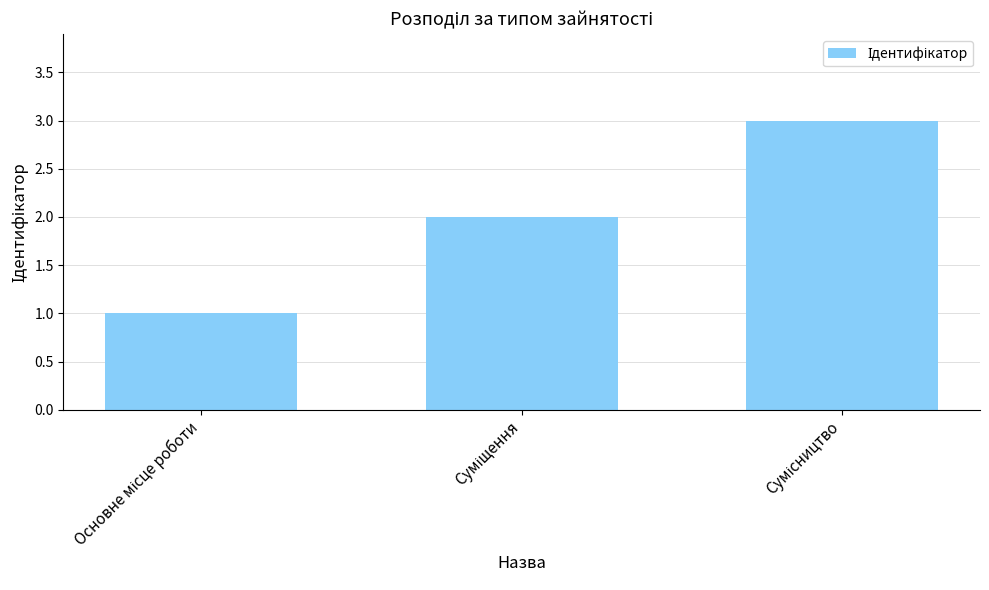

What is the greatest value displayed?

3